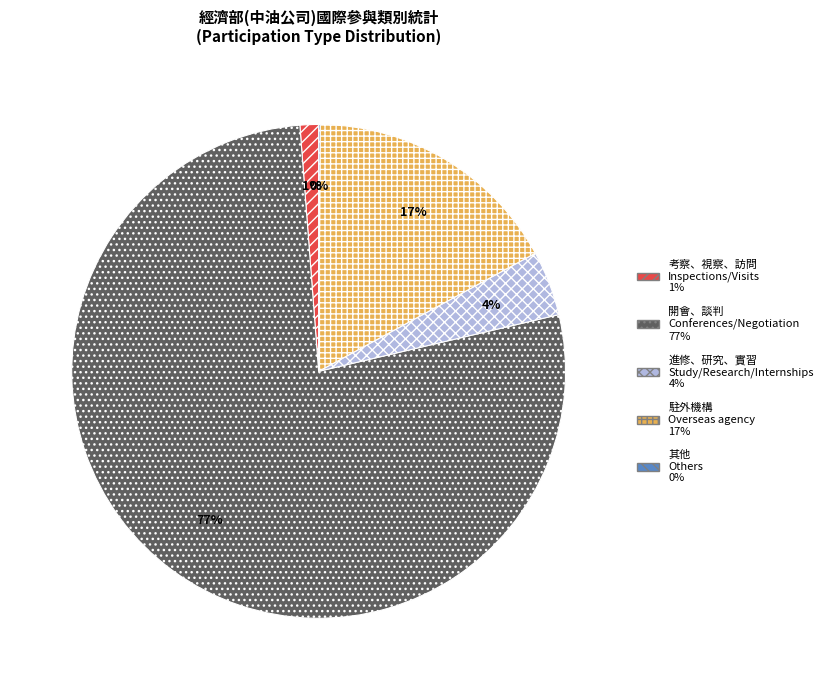

To the nearest percent, what is the average slice percentage?

20%